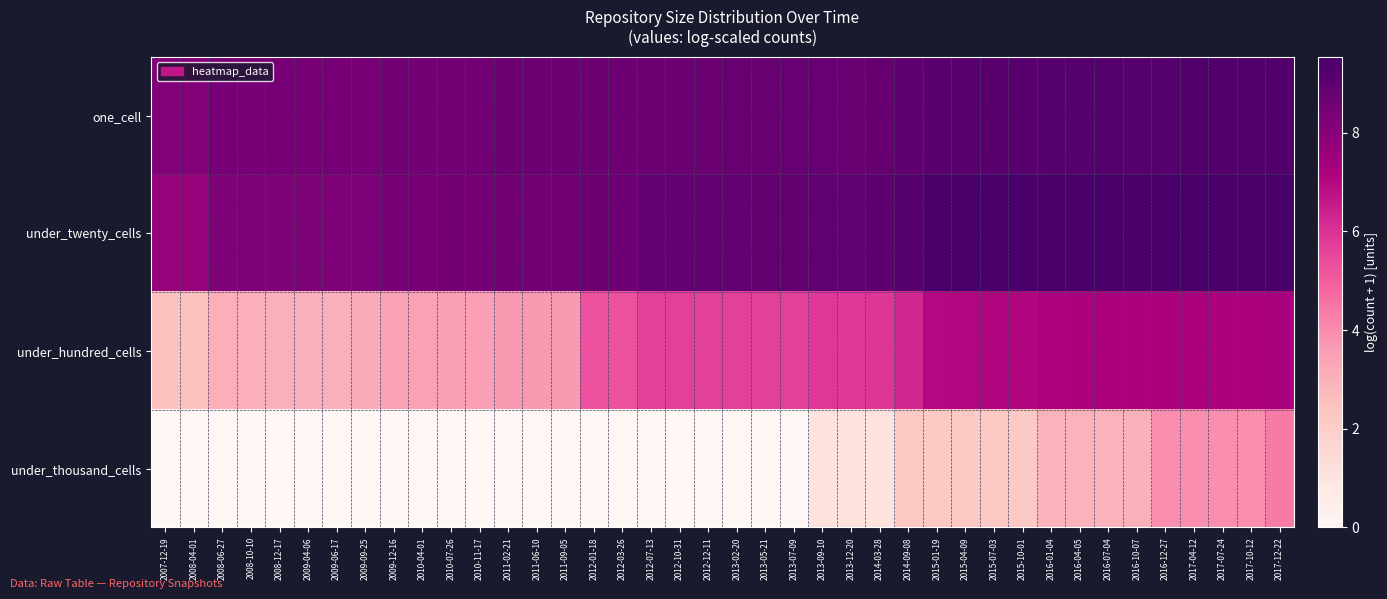

Which has a higher value, 2015-07-03 or 2011-02-21?

2015-07-03